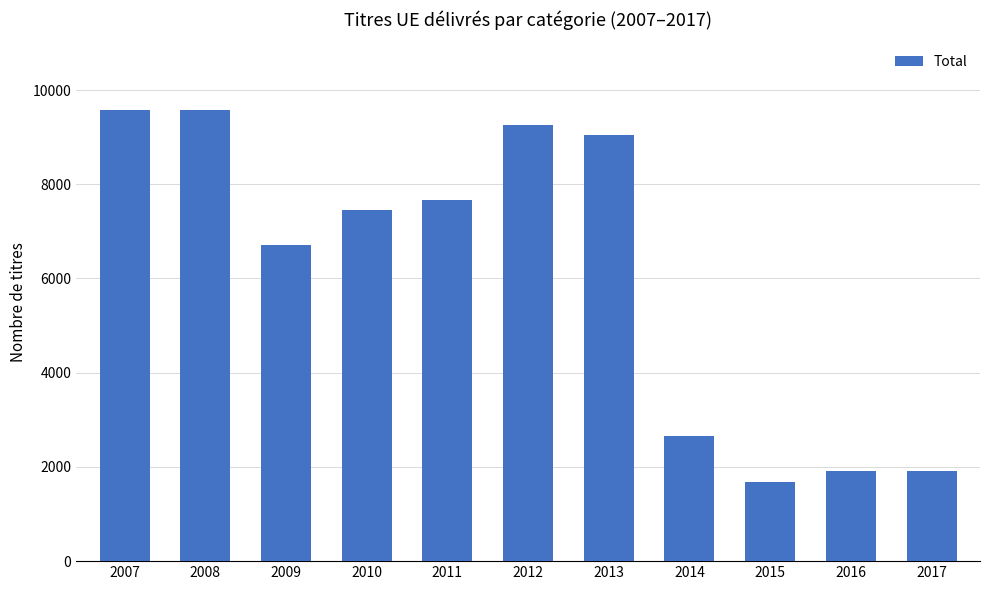

What is the difference between the second highest and minimum values?

7895